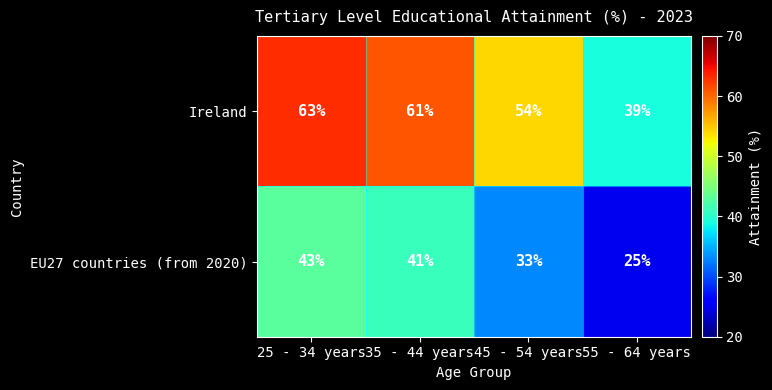

What is the minimum value shown in the chart?

25